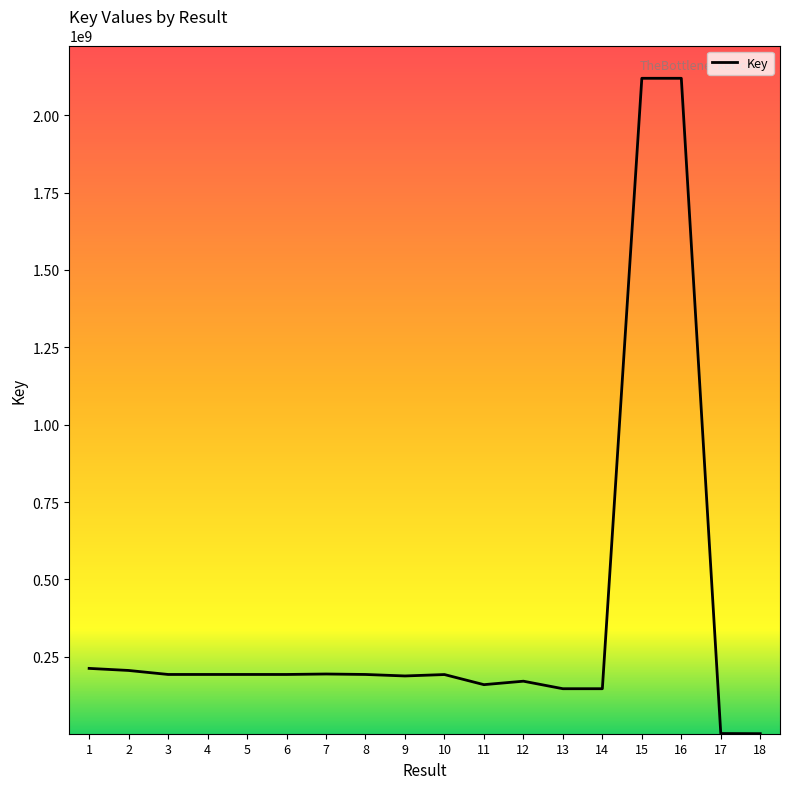

The chart shows a value of 2119437784 at 15. True or false?

True